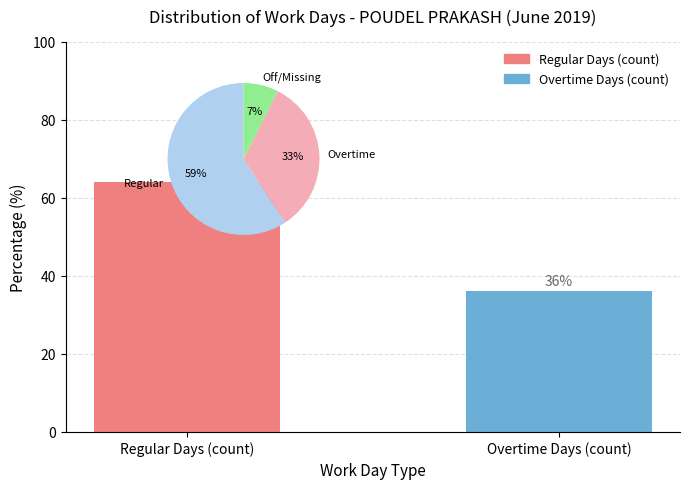

What is the label of the 2nd bar from the right?

Regular Days (count)